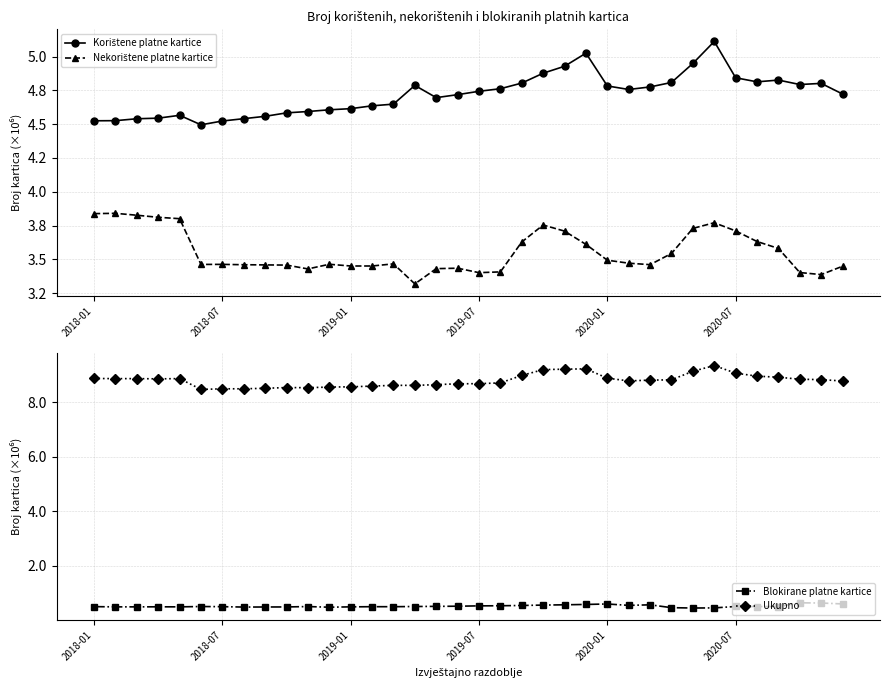

True or false: Blokirane platne kartice and Korištene platne kartice cross at least once.

False